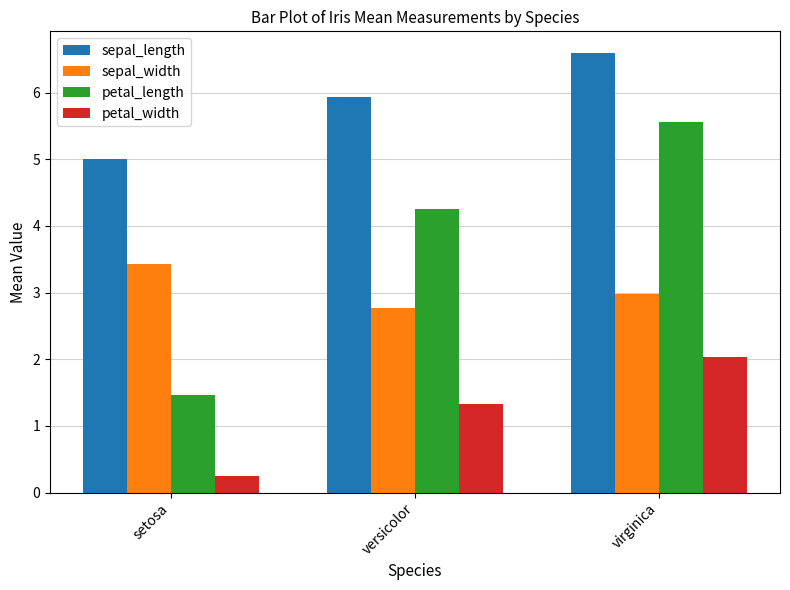

What value does the petal_width series have at virginica?

2.0